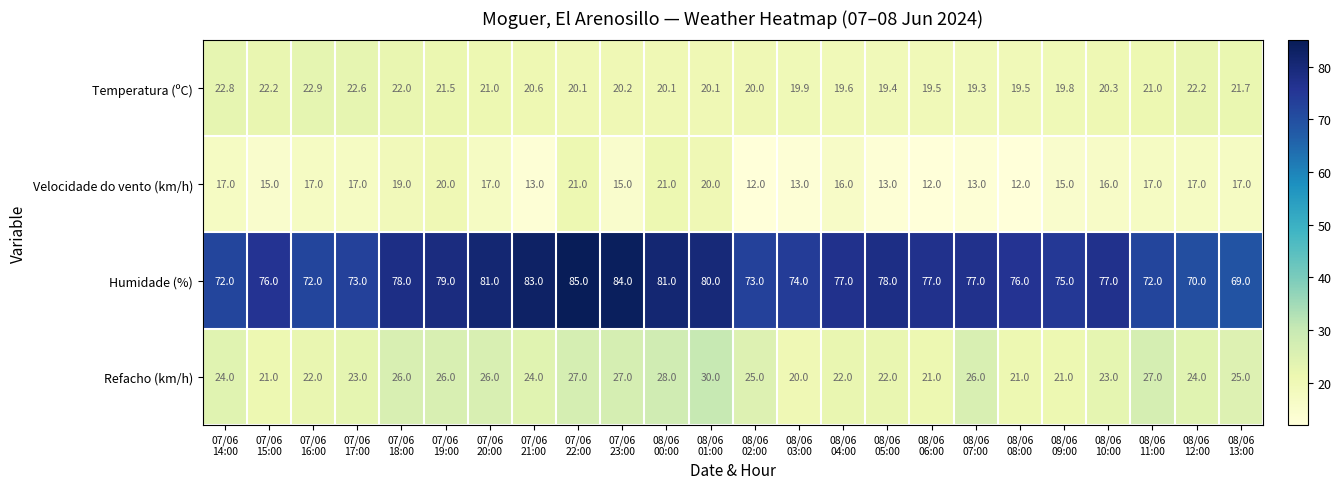

What is the average value of the Temperatura (ºC) series?

20.8